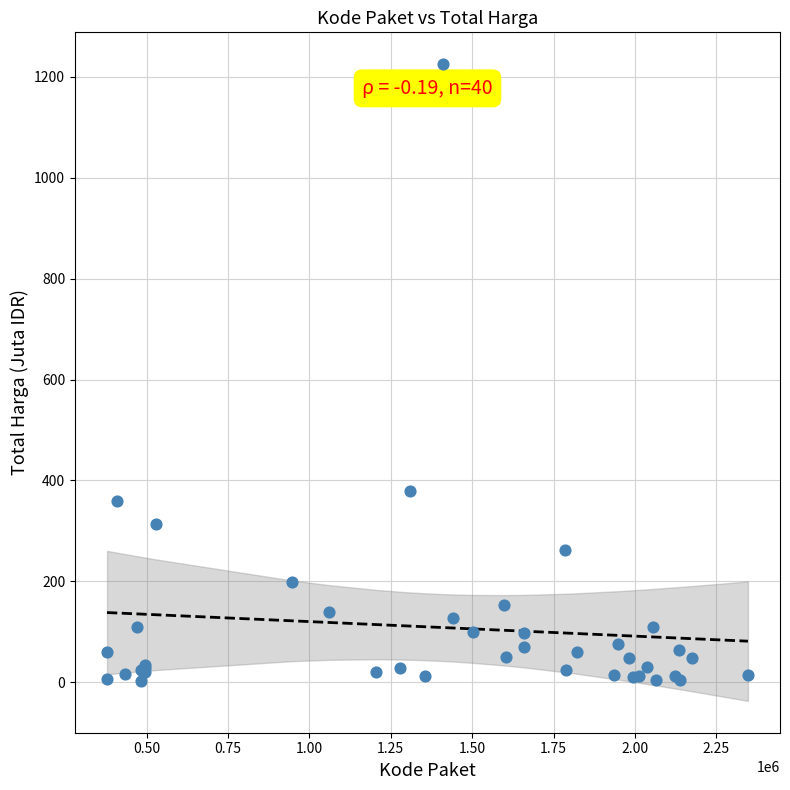

What Y value in the scatter plot is closest to 613?

379.1